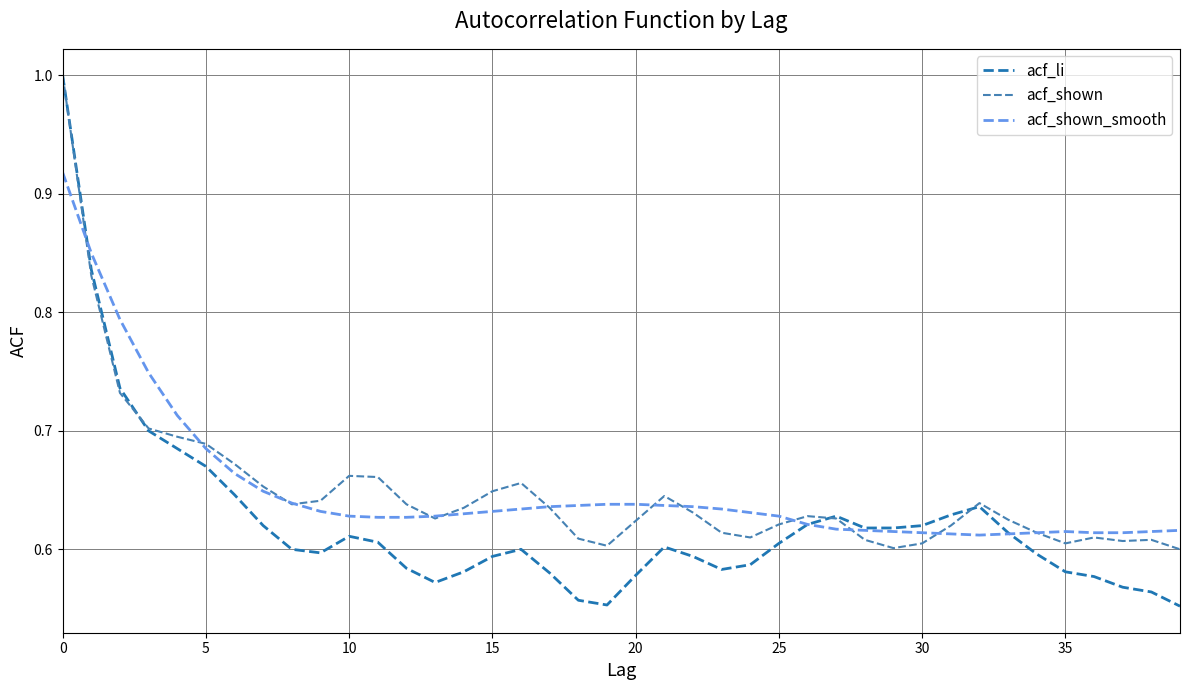

What is the maximum value shown in the chart?

1.0